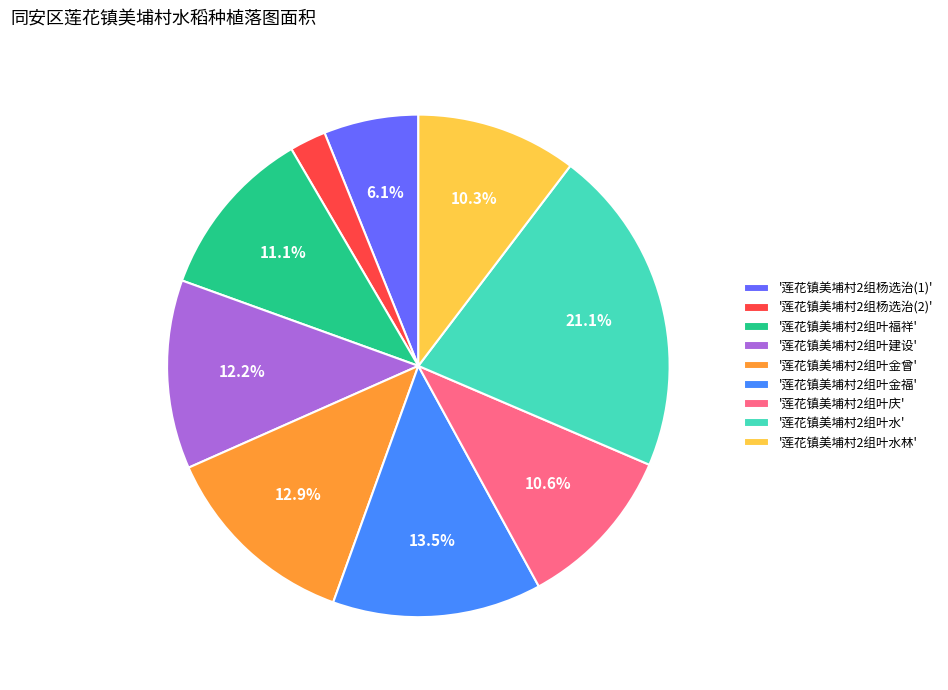

What percentage do '莲花镇美埔村2组叶金曾' and '莲花镇美埔村2组杨选治(1)' together represent?

19.0%